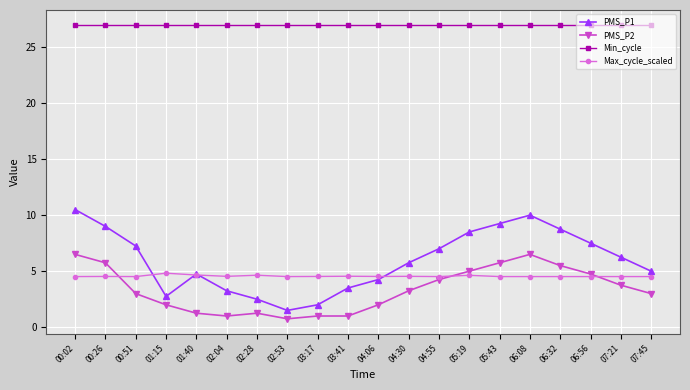

What are all the series names shown in the legend?

PMS_P1, PMS_P2, Min_cycle, Max_cycle_scaled